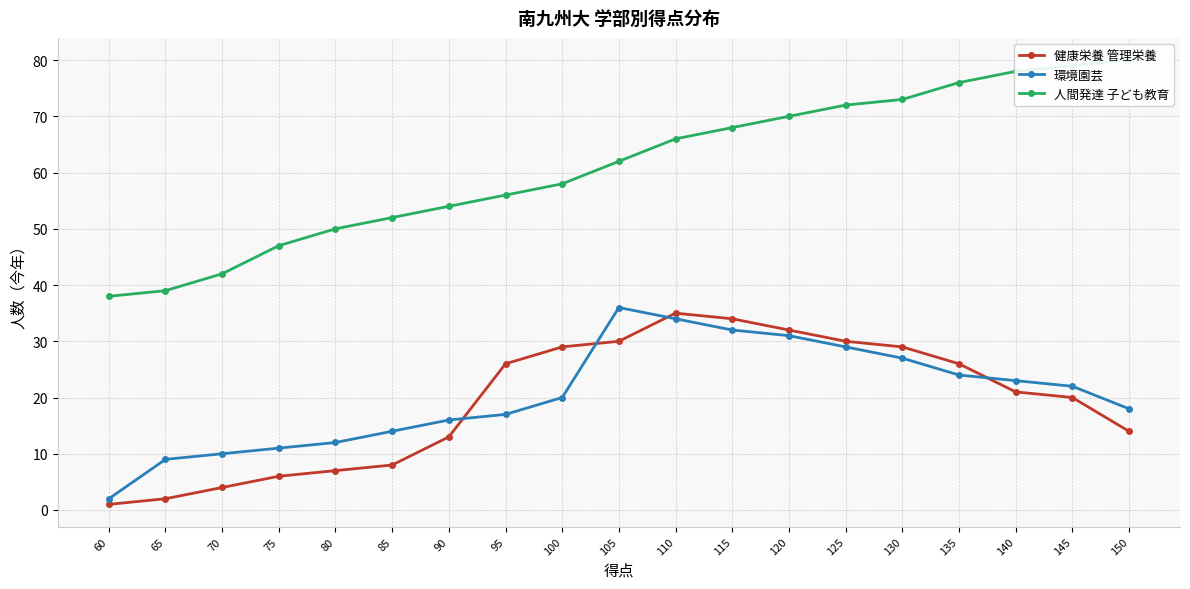

What is the value of the 環境園芸 point at the 18th from the left?

22